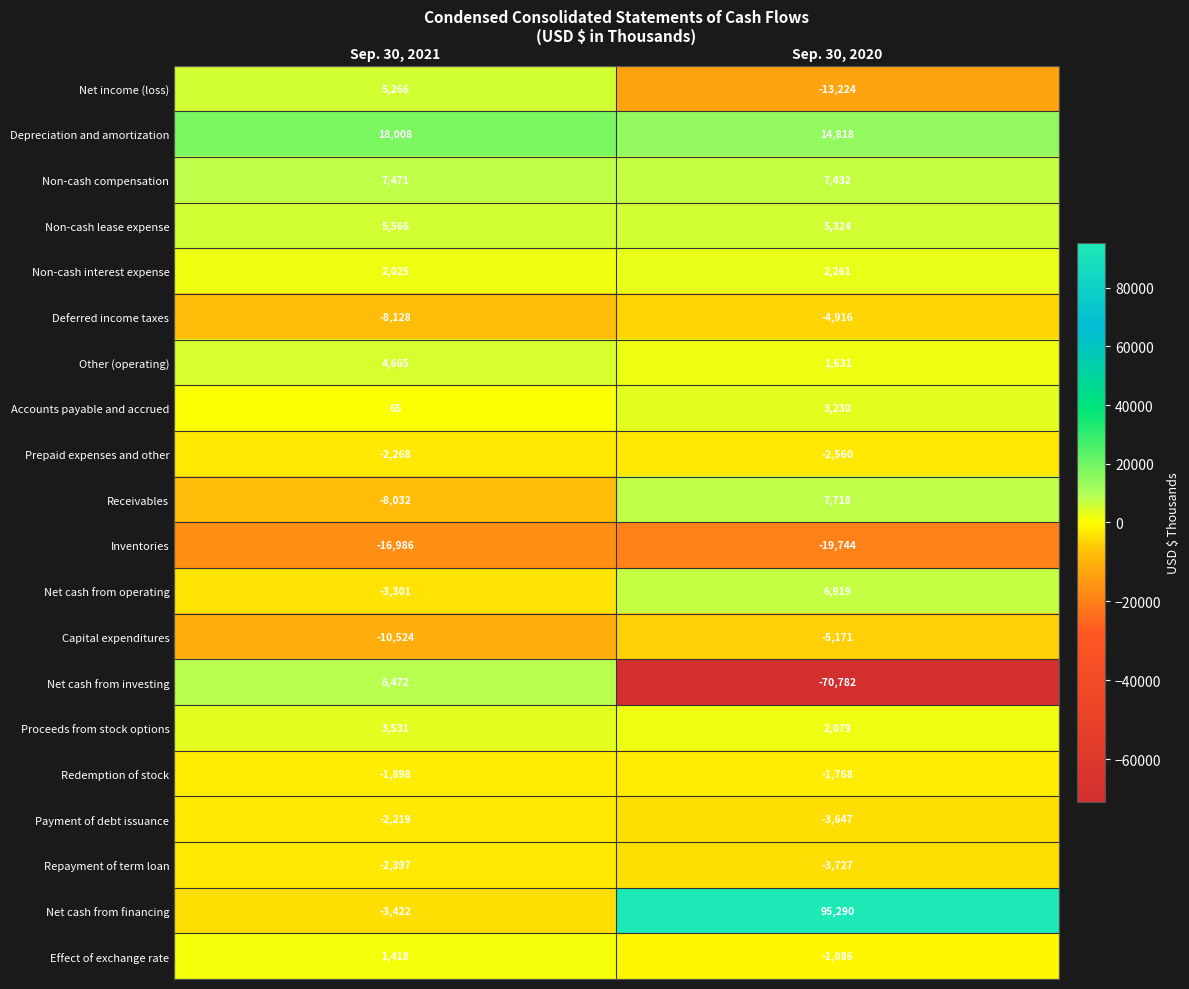

Which series has the largest total across all categories?

Net cash from financing